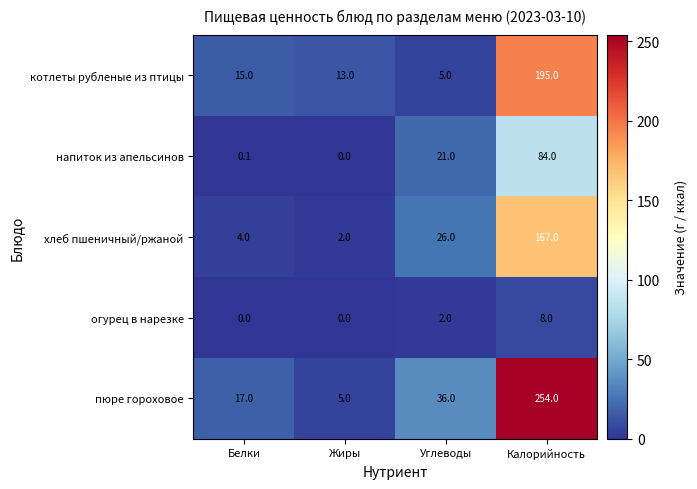

Is it true that котлеты рубленые из птицы equals 195.0 at Калорийность?

True